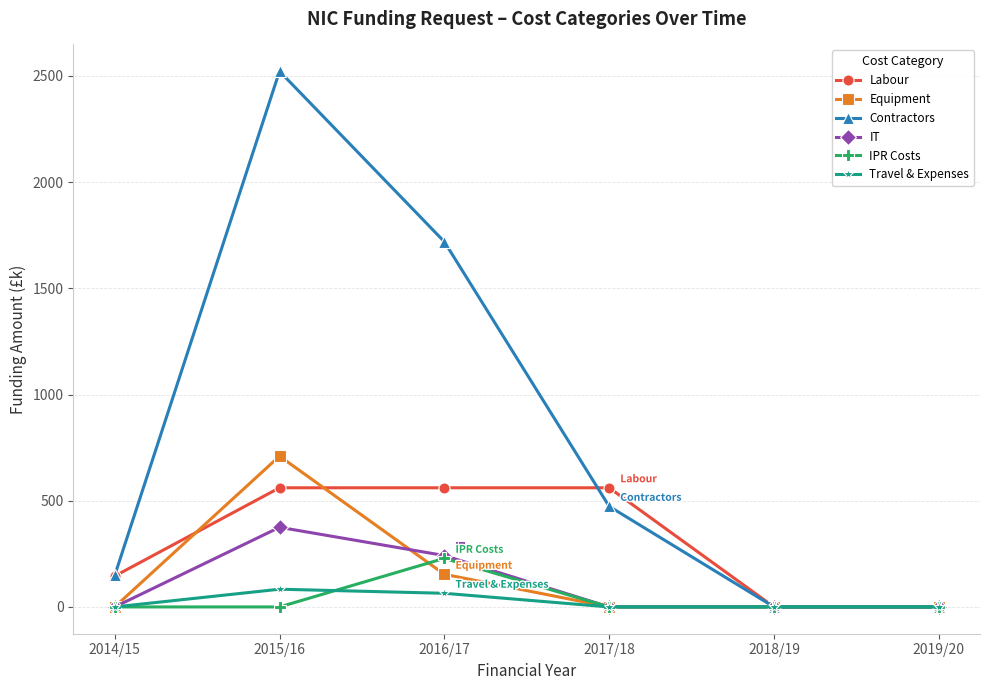

What is the label of the 2nd point from the left?

2015/16